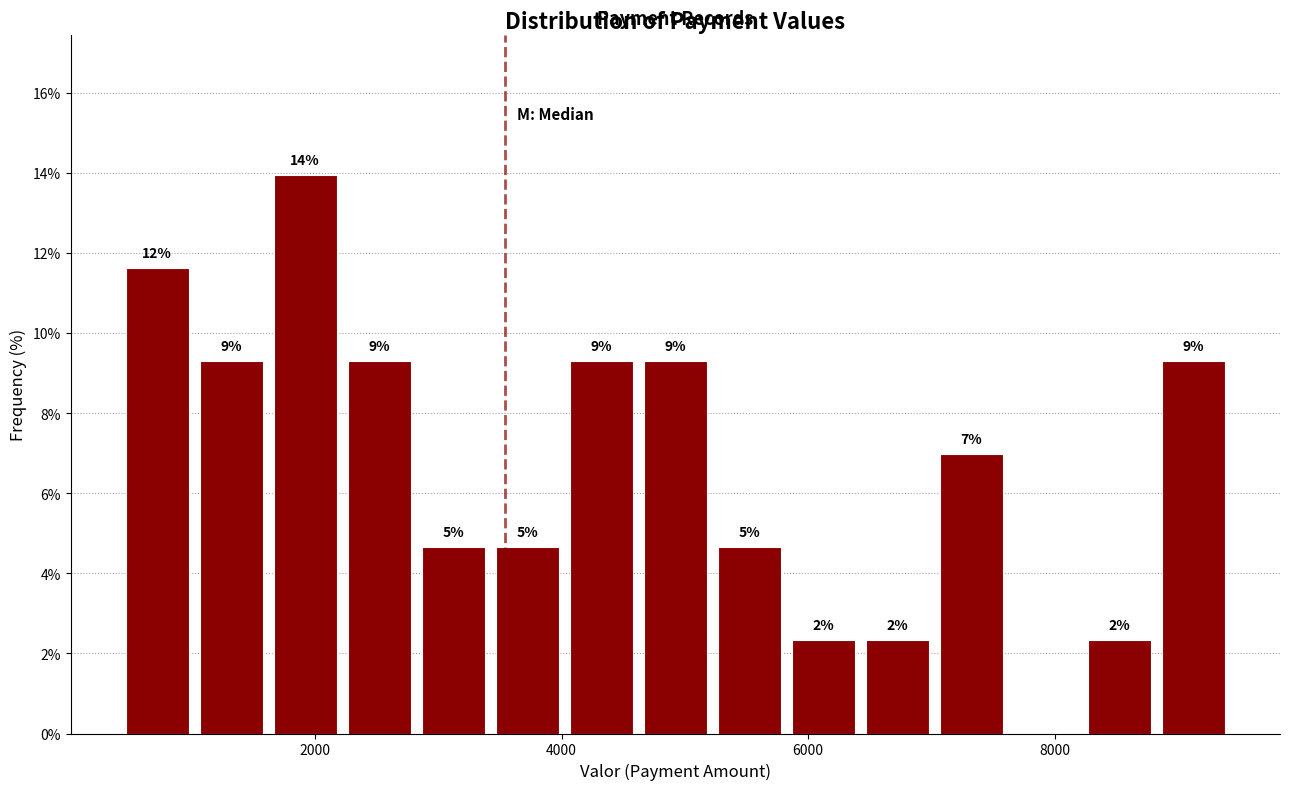

Read against the x-axis, roughly where is the centre of the tallest bar?

2000